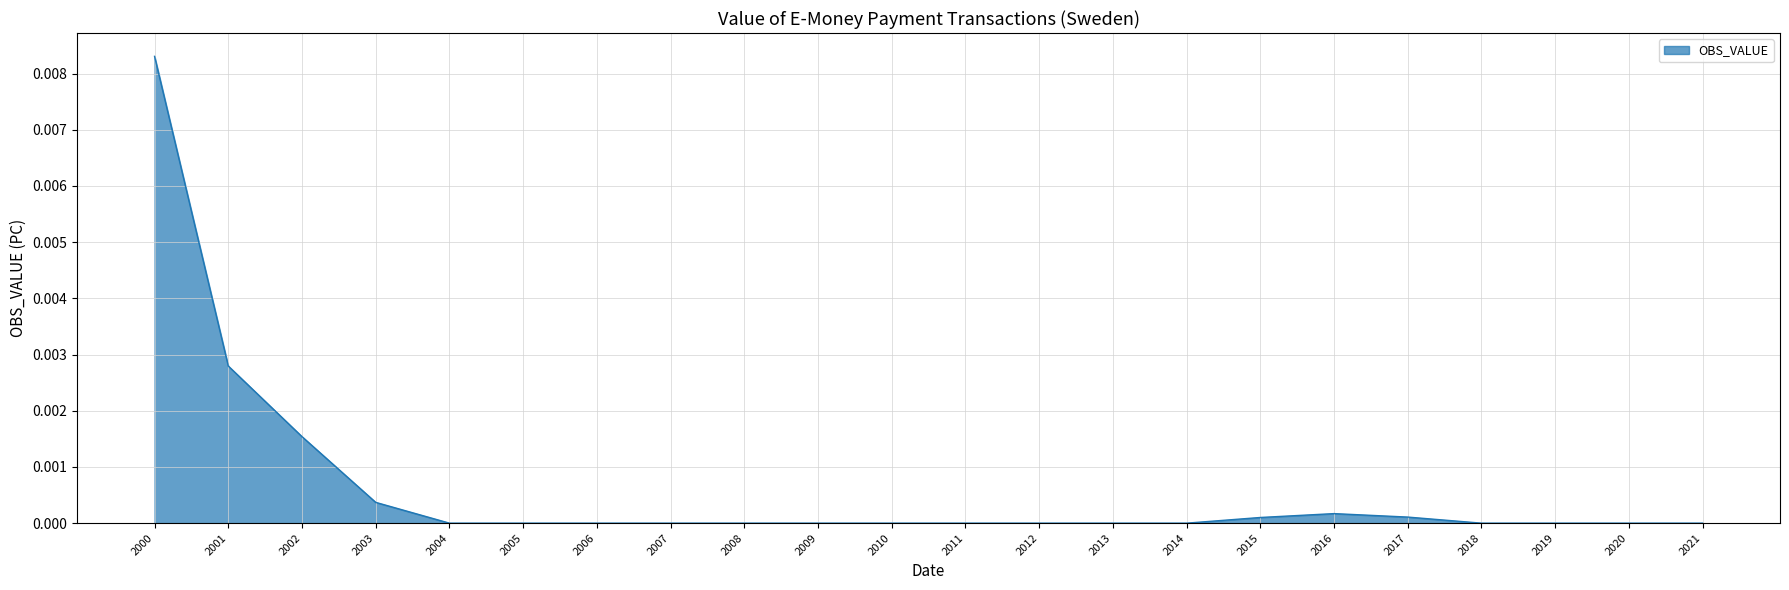

Is it true that the value at 2009 is 0.0?

True